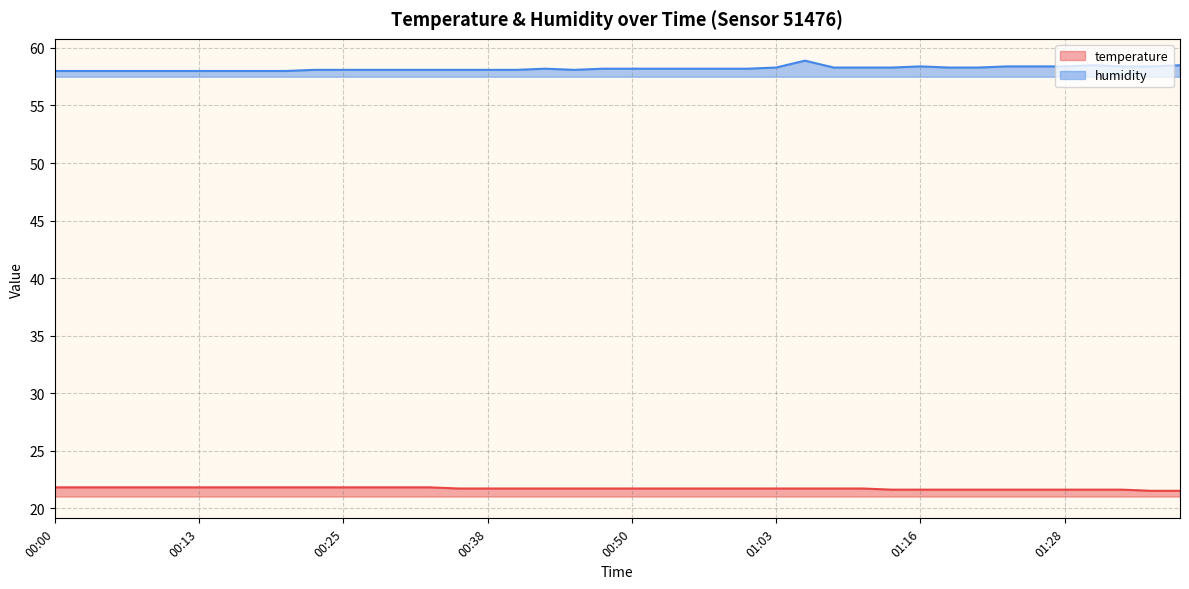

List the series in order of their peak value, lowest first.

temperature, humidity